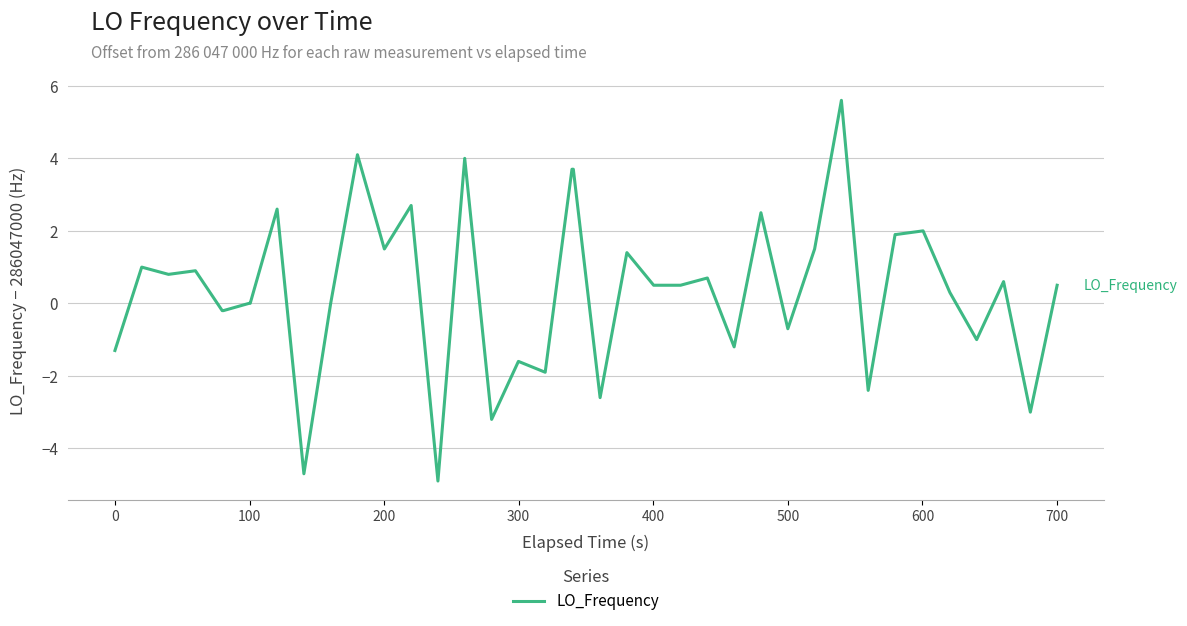

What is the maximum value shown in the chart?

5.6